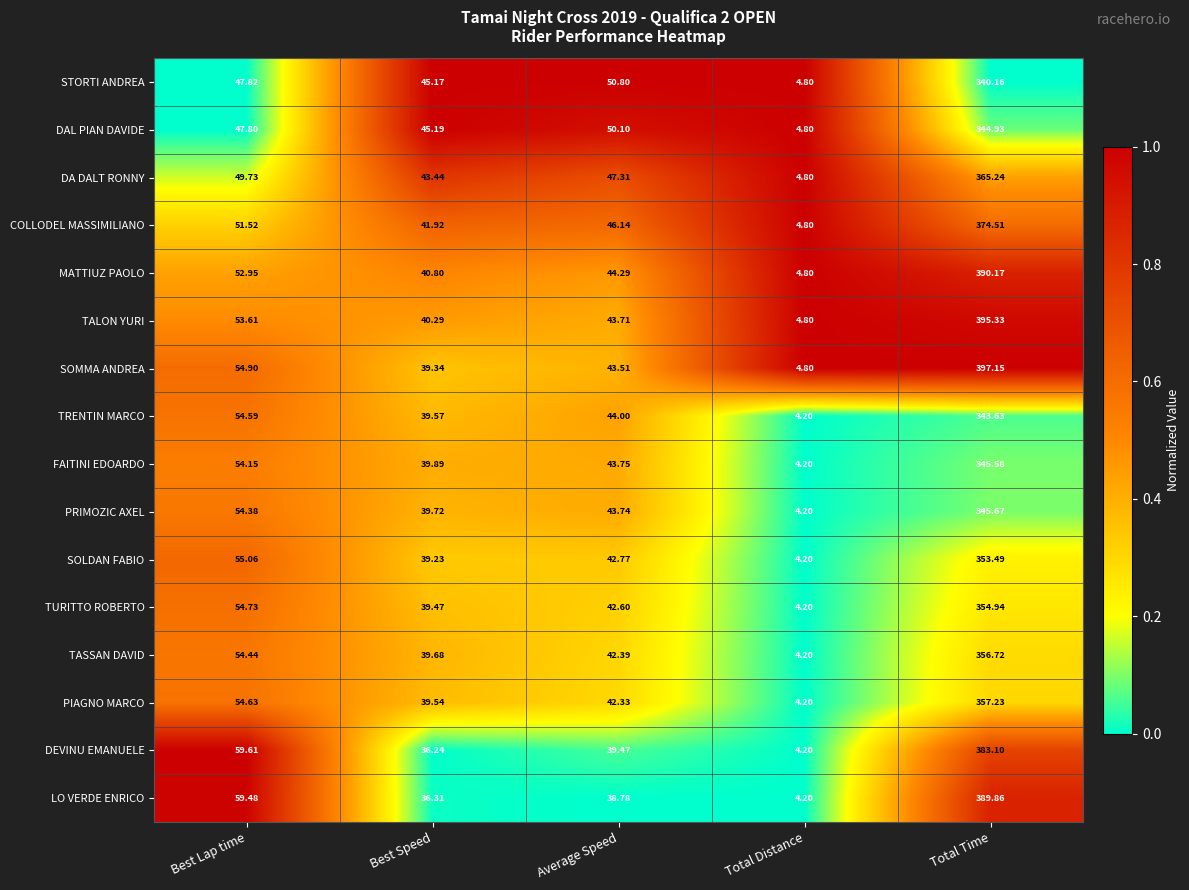

Which series has the largest total across all categories?

SOMMA ANDREA